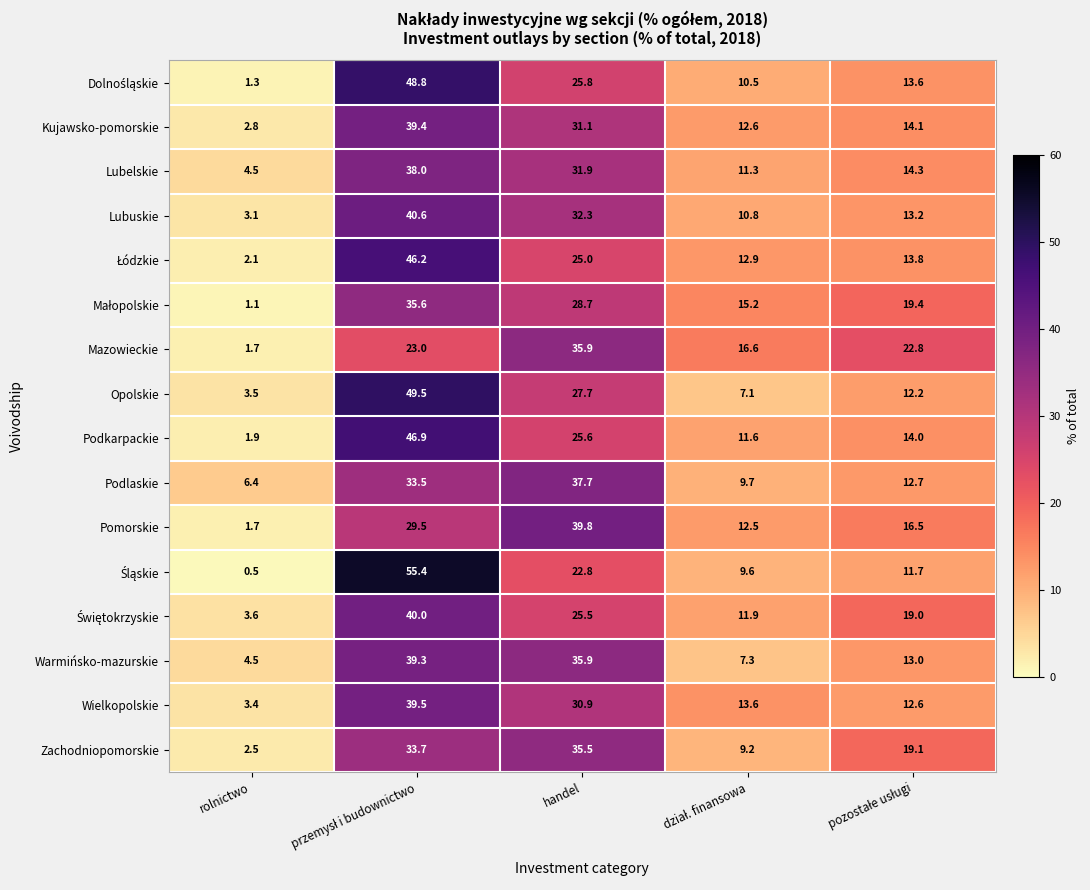

Is it true that Wielkopolskie equals 9.2 at handel?

False